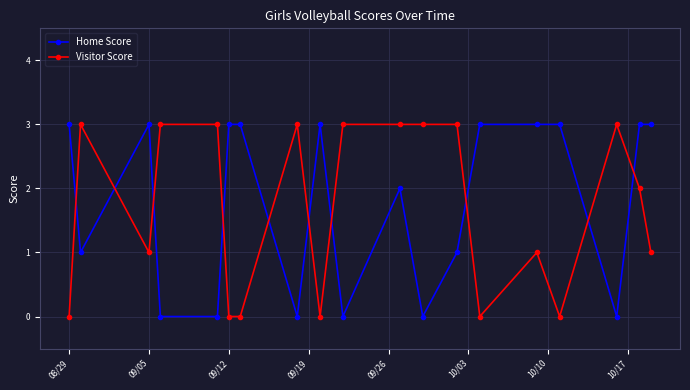

What is the value of the Home Score point at the 13th from the left?

1